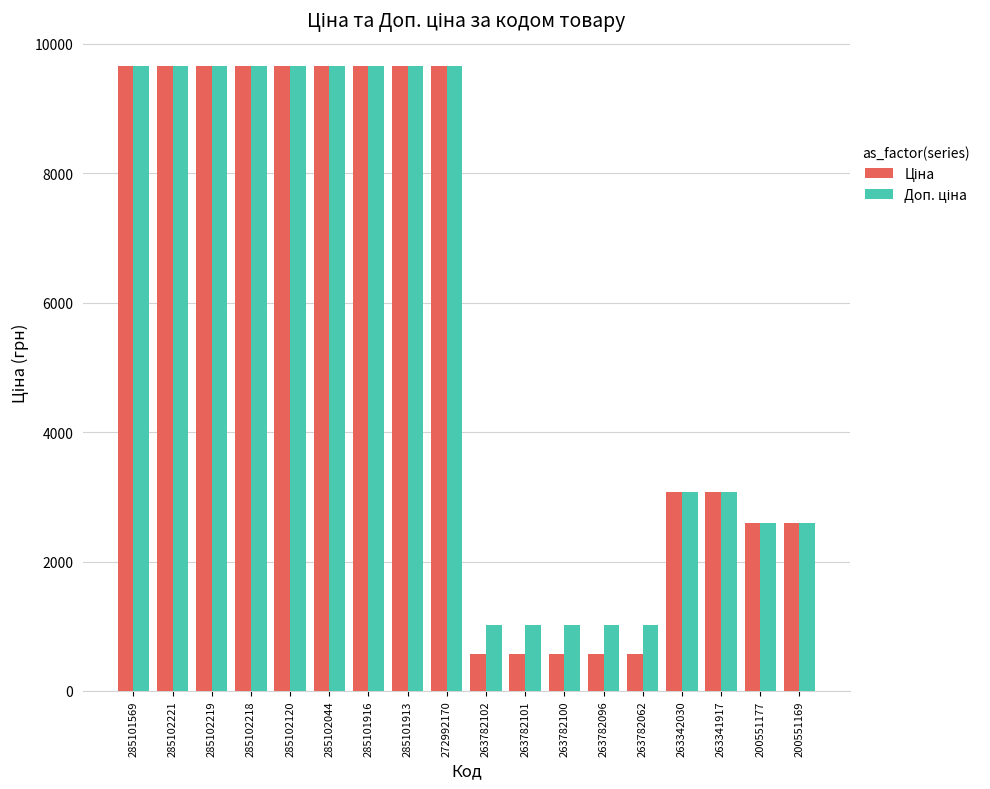

What position from the left is 200551169?

18